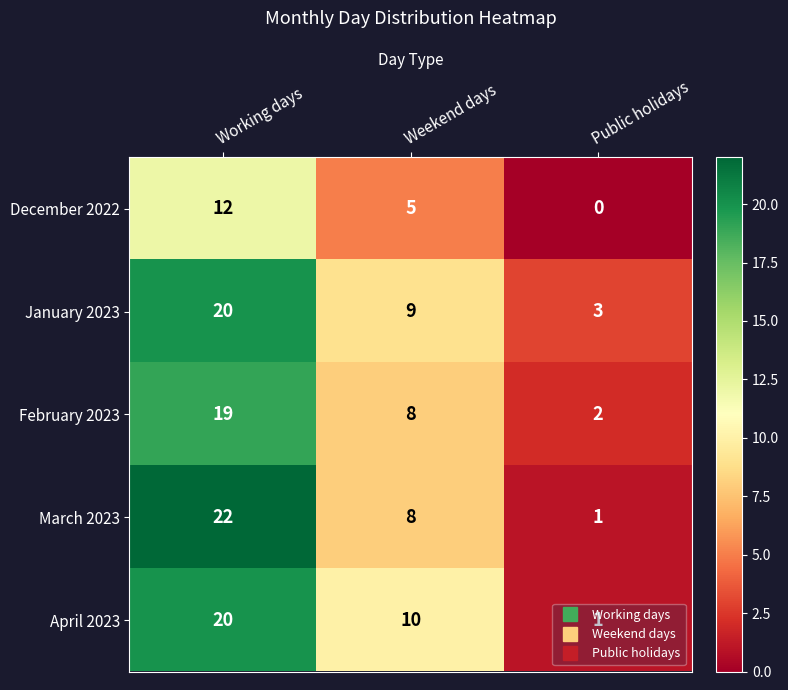

Which category has the lowest value across all series?

Public holidays